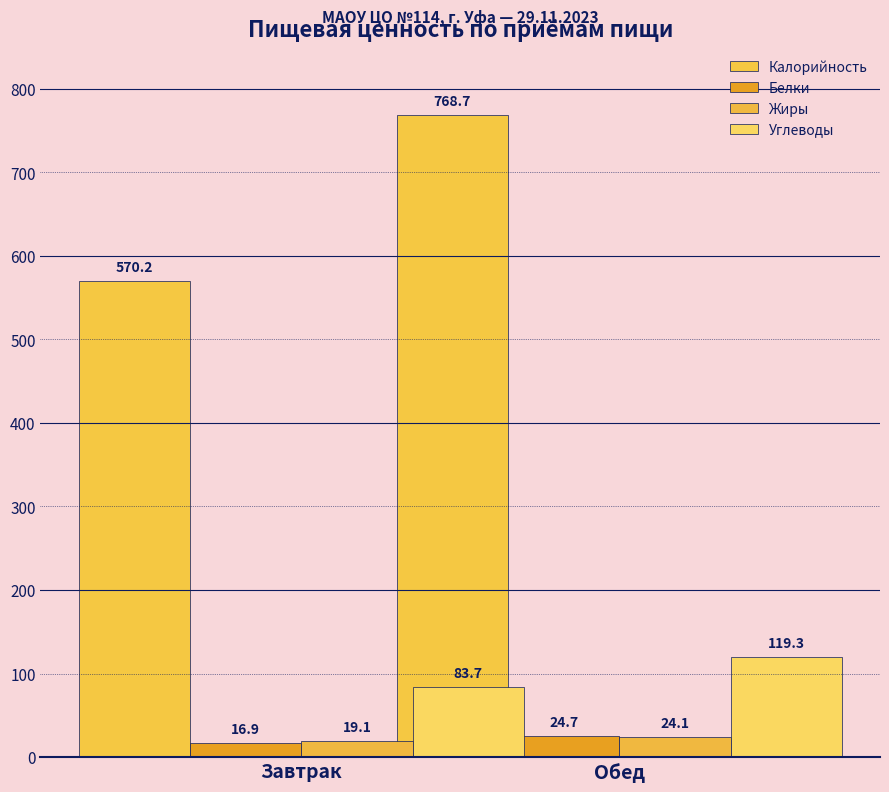

At which category is the sum across all series the highest?

Обед